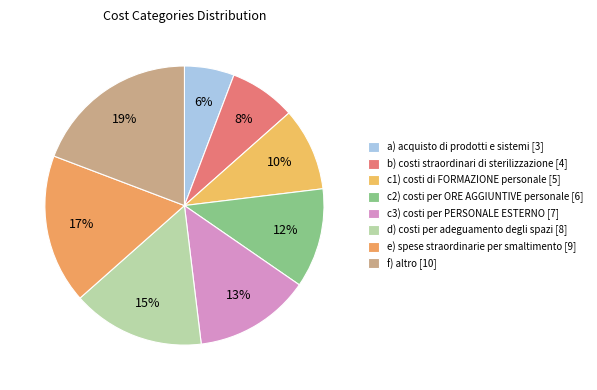

How many segments does this pie chart have?

8